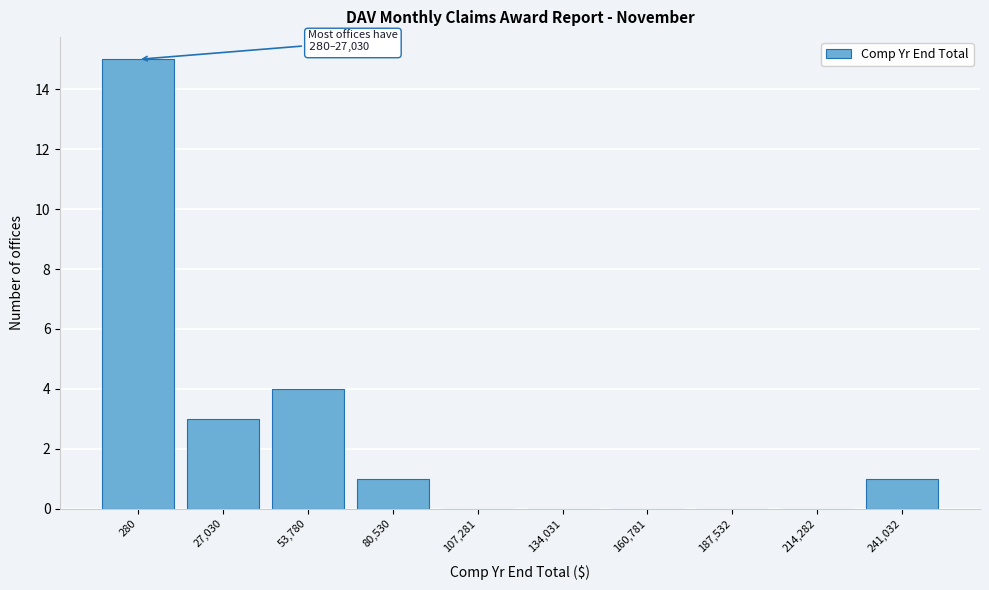

Reading left to right, what are all the values shown in this chart?

280=15	27,030=3	53,780=4	80,530=1	107,281=0	134,031=0	160,781=0	187,532=0	214,282=0	241,032=1